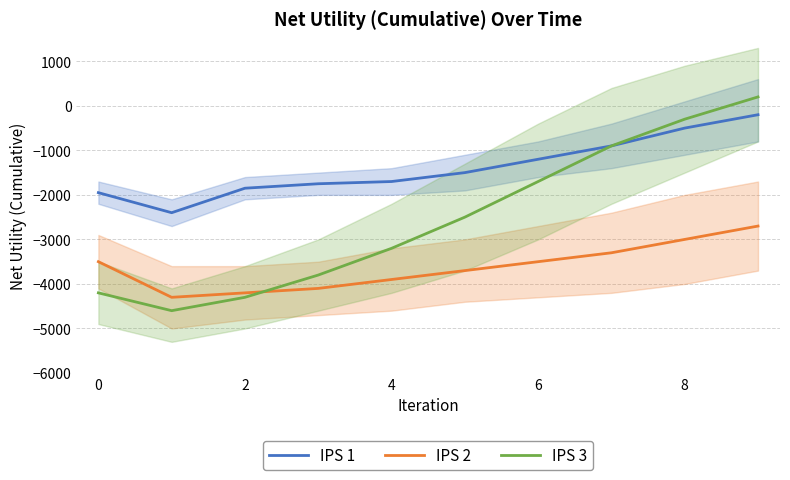

What are all the series names shown in the legend?

IPS 1, IPS 2, IPS 3